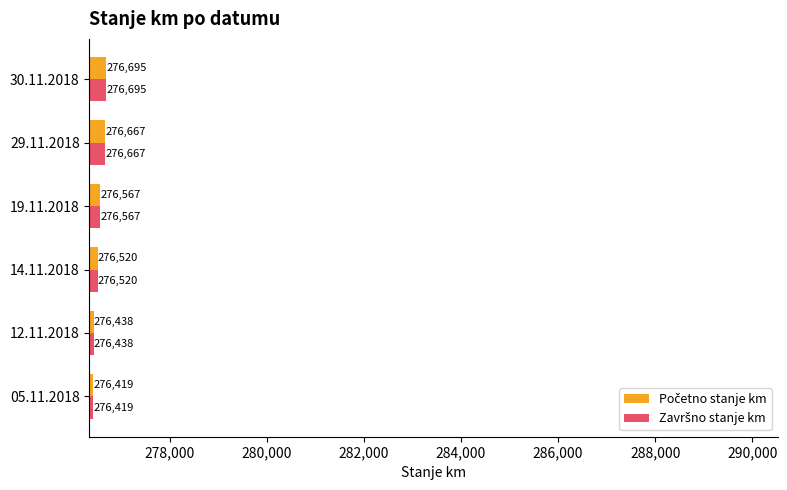

What is the maximum value shown in the chart?

276695